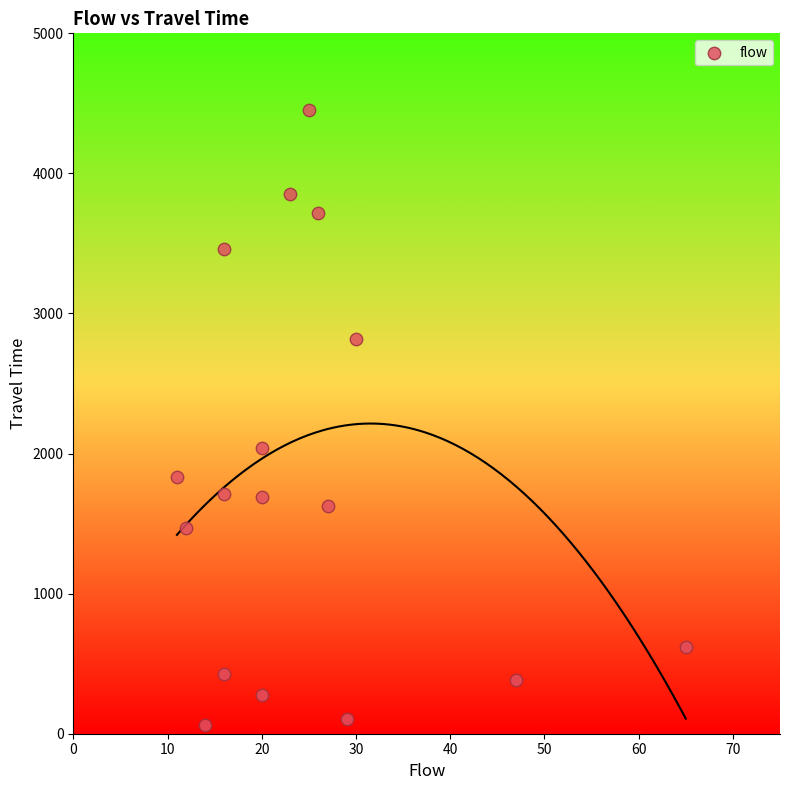

What is the range of X values (max minus min)?

54